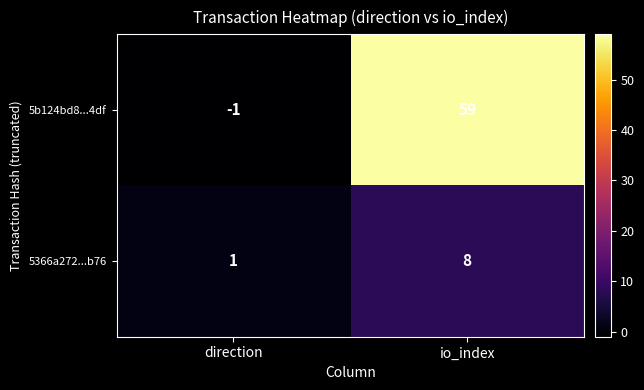

Rank the series by their maximum value, from lowest to highest.

5366a272...b76, 5b124bd8...4df